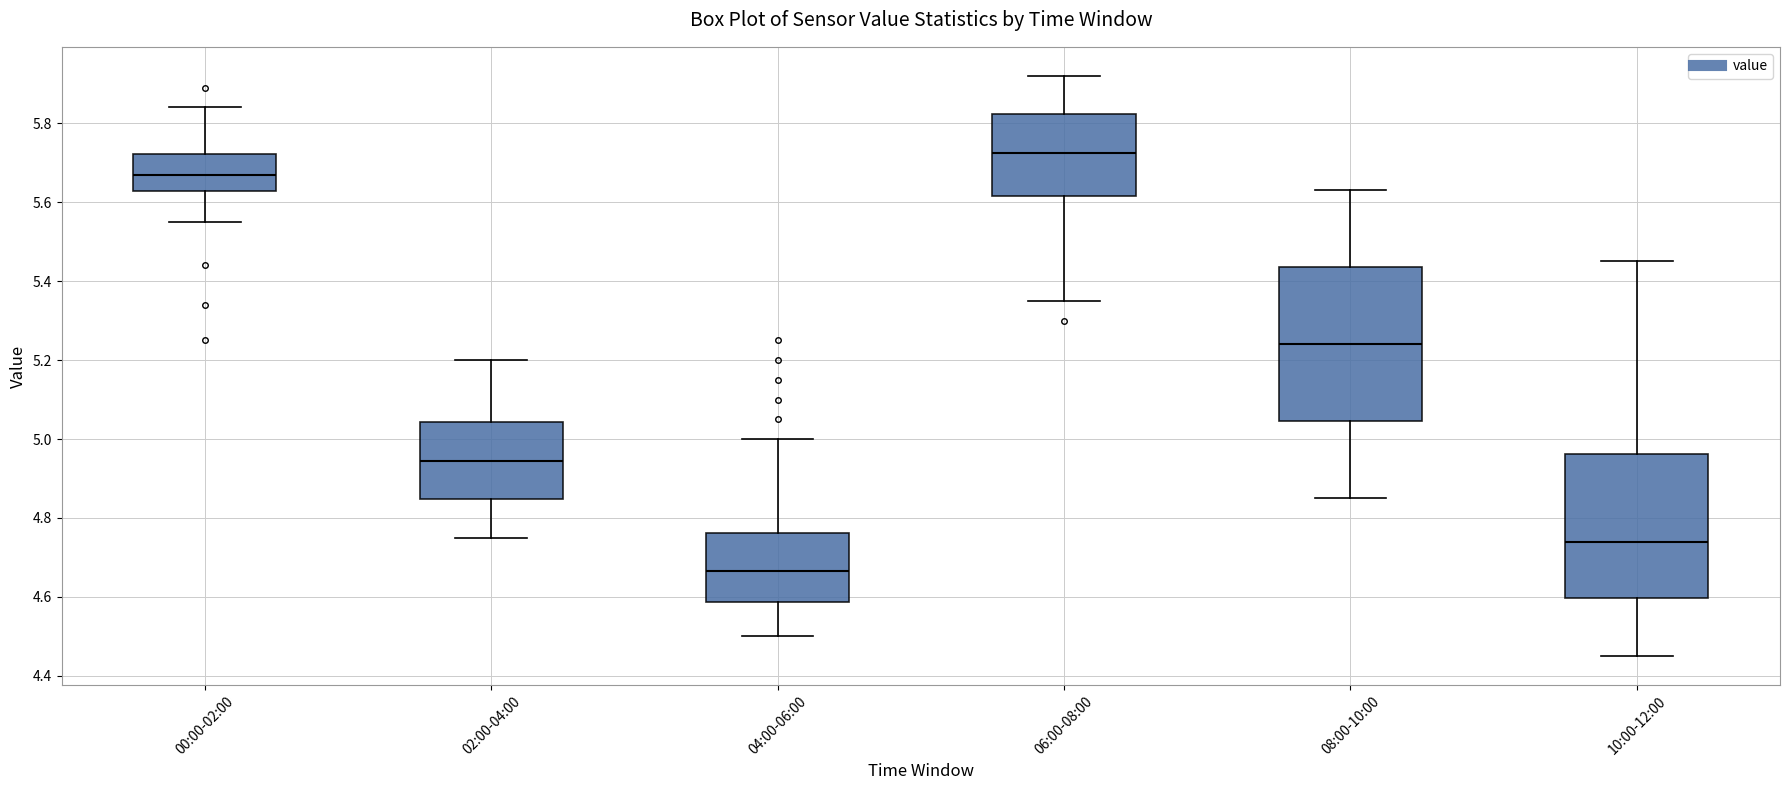

Reading left to right, read every box against the y-axis: the position of its median line, the range the box covers, and the ends of its whiskers. The values are not printed on the chart, so give them approximately, as read against the axis.

00:00-02:00: median 5.68, box 5.62 to 5.72, whiskers 5.56 to 5.84
02:00-04:00: median 4.94, box 4.84 to 5.04, whiskers 4.76 to 5.20
04:00-06:00: median 4.66, box 4.58 to 4.76, whiskers 4.50 to 5.00
06:00-08:00: median 5.72, box 5.62 to 5.82, whiskers 5.36 to 5.92
08:00-10:00: median 5.24, box 5.04 to 5.44, whiskers 4.86 to 5.64
10:00-12:00: median 4.74, box 4.60 to 4.96, whiskers 4.46 to 5.46